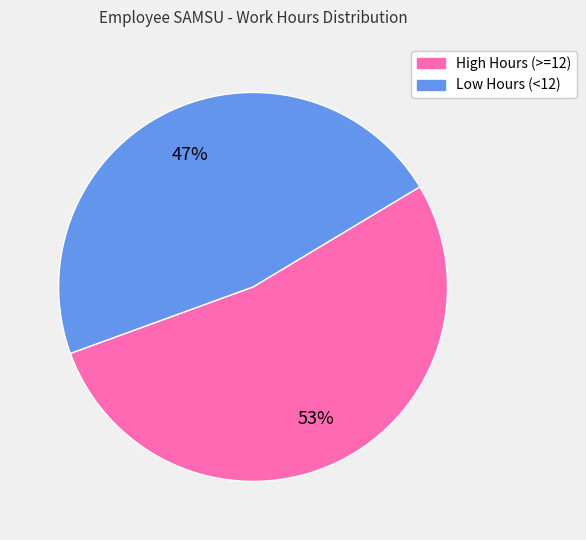

To the nearest percent, what is the average slice percentage?

50%